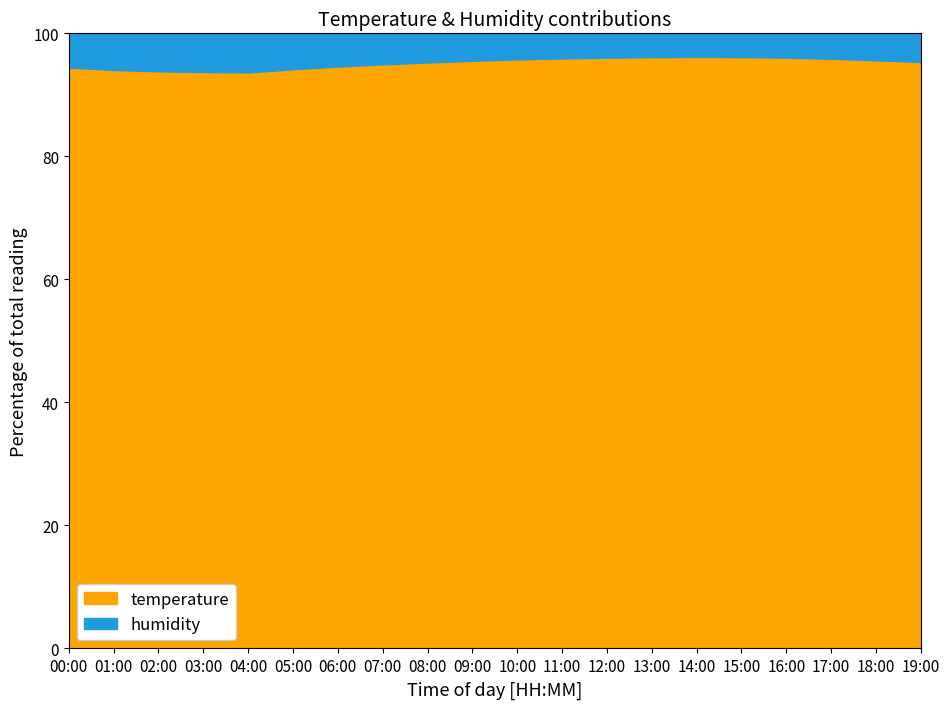

At which category is the sum across all series the highest?

14:00